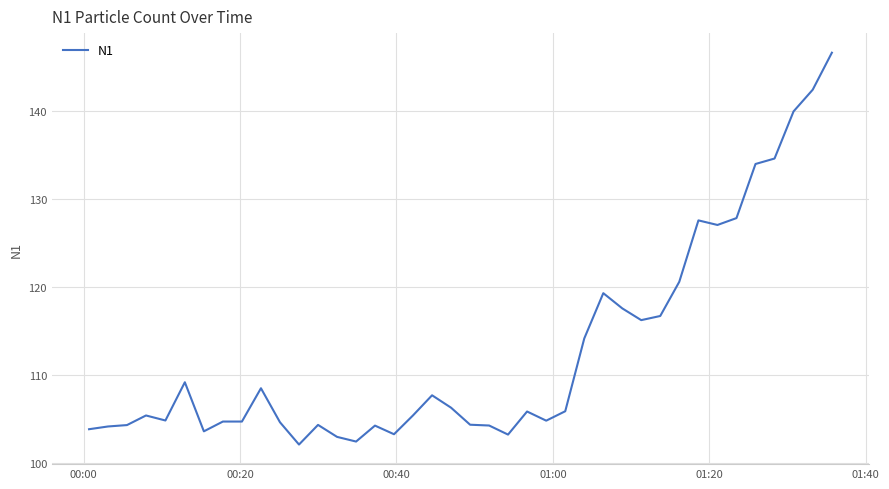

What is the maximum value shown in the chart?

146.6